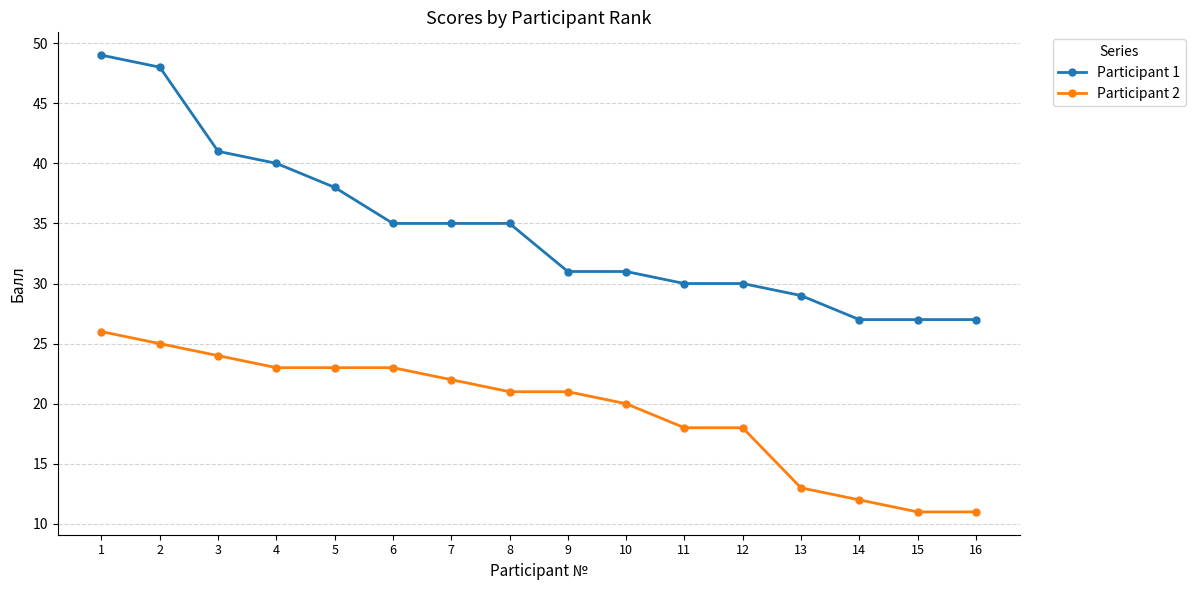

What are all the series names shown in the legend?

Participant 1, Participant 2